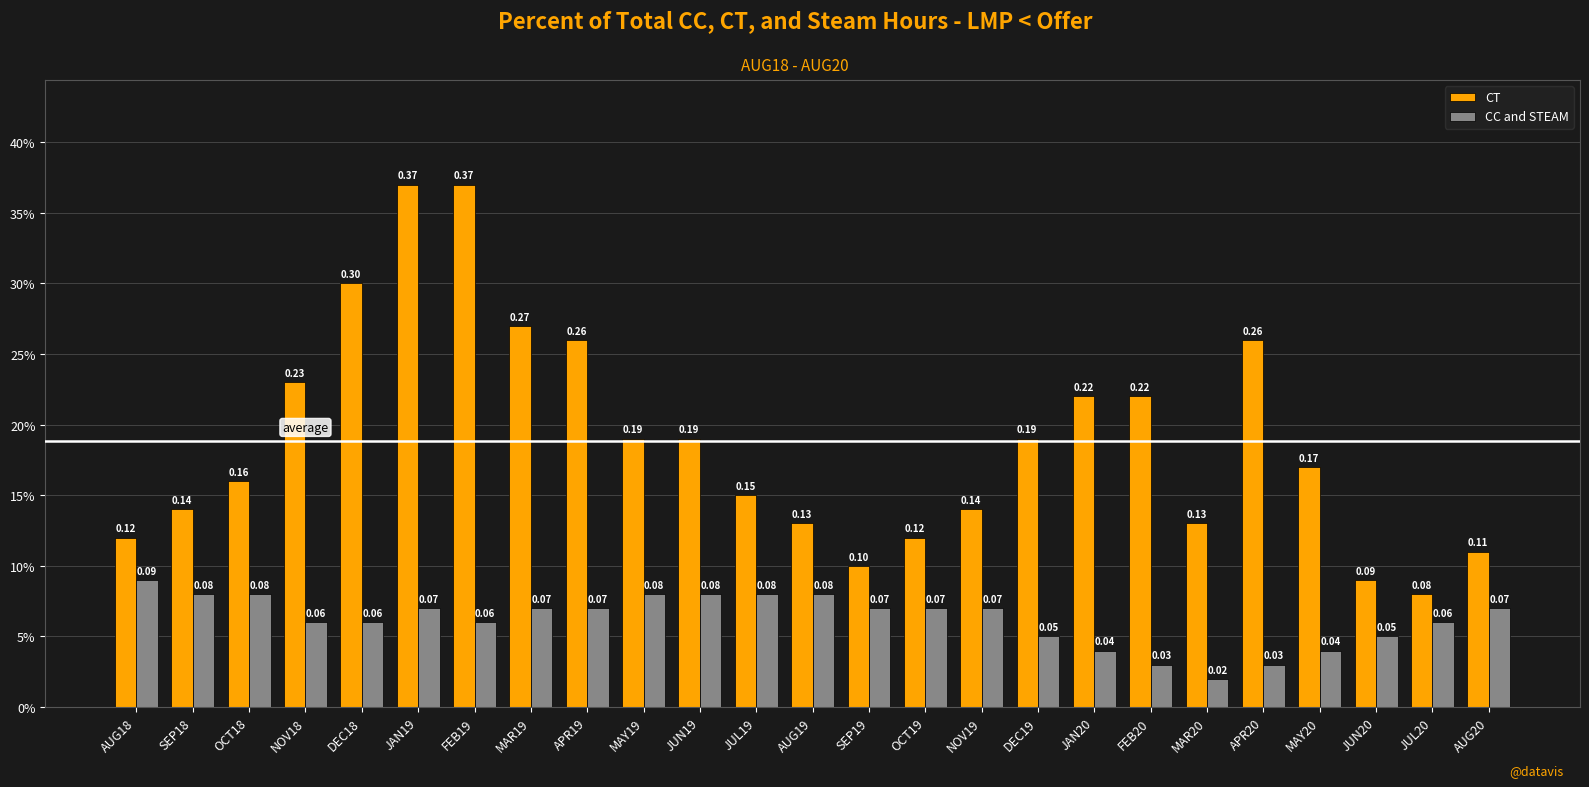

Does the chart contain any negative values?

No